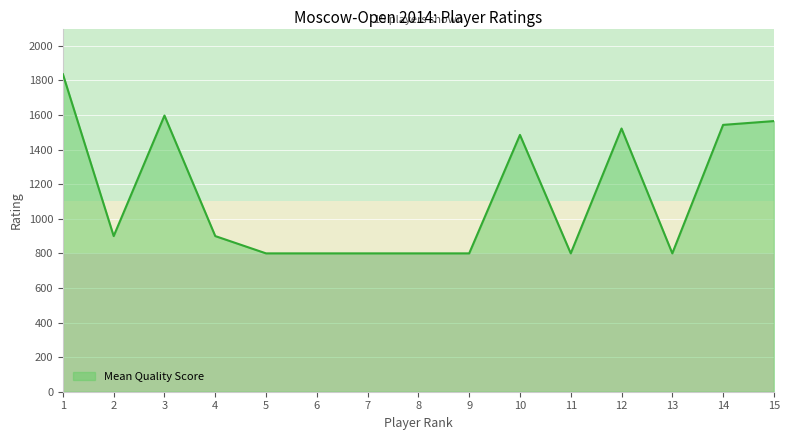

What is the difference between the second highest and second lowest values?

797